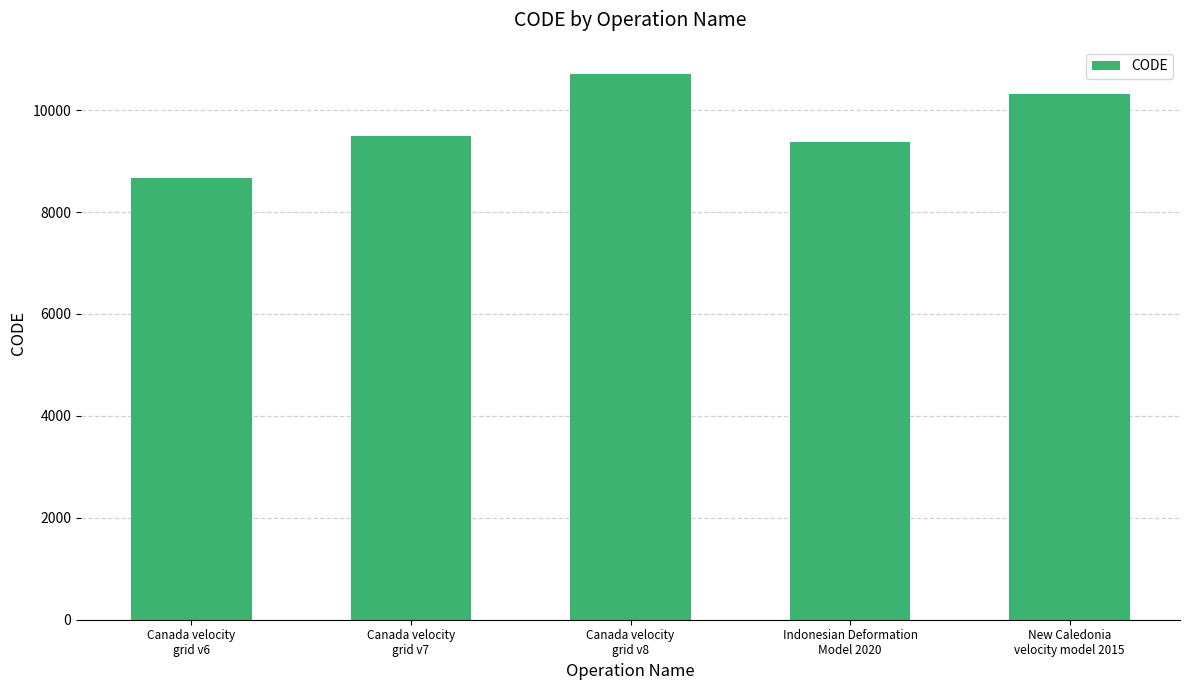

What is the greatest value displayed?

10707